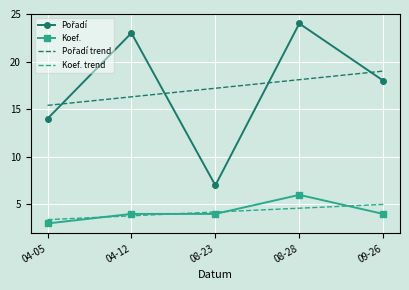

What is the difference between the highest and lowest values at 09-26?

15.0